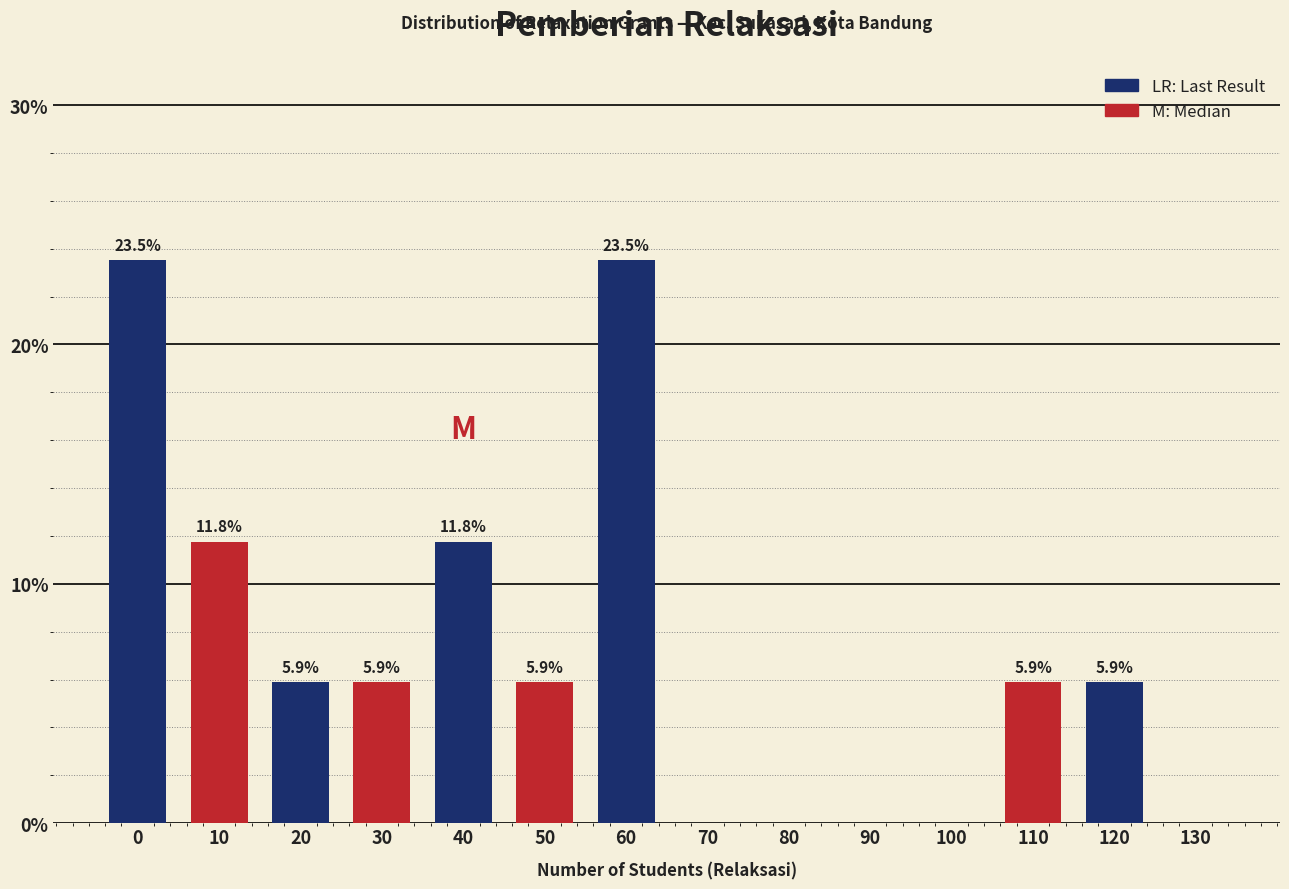

Reading left to right, extract all data points from this chart.

0=23.5	10=11.8	20=5.9	30=5.9	40=11.8	50=5.9	60=23.5	70=0.0	80=0.0	90=0.0	100=0.0	110=5.9	120=5.9	130=0.0